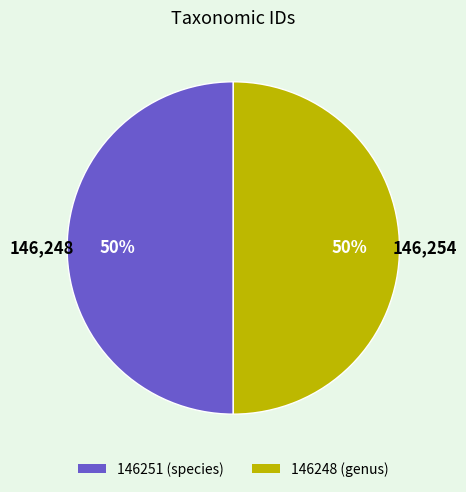

To the nearest percent, what is the average slice percentage?

50%